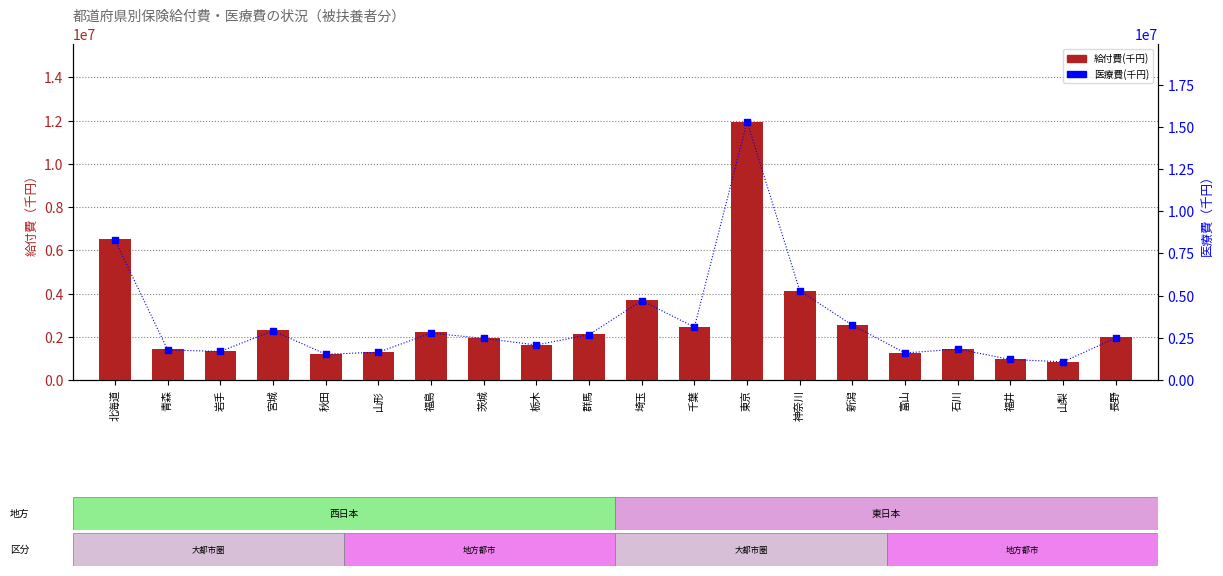

Which series reaches the maximum Y coordinate?

医療費(千円)